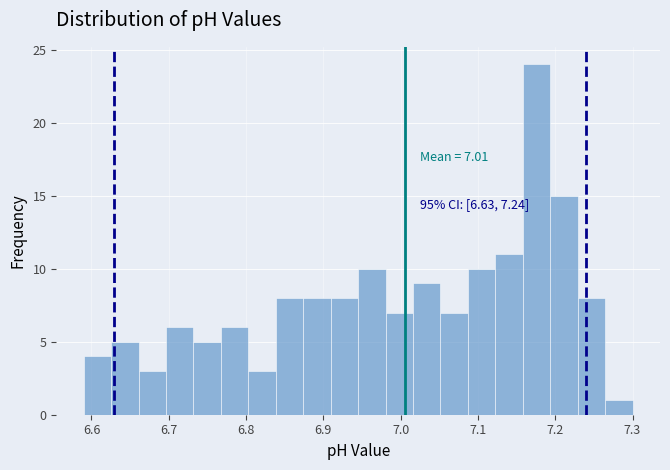

Read against the x-axis, roughly where is the centre of the tallest bar?

7.18